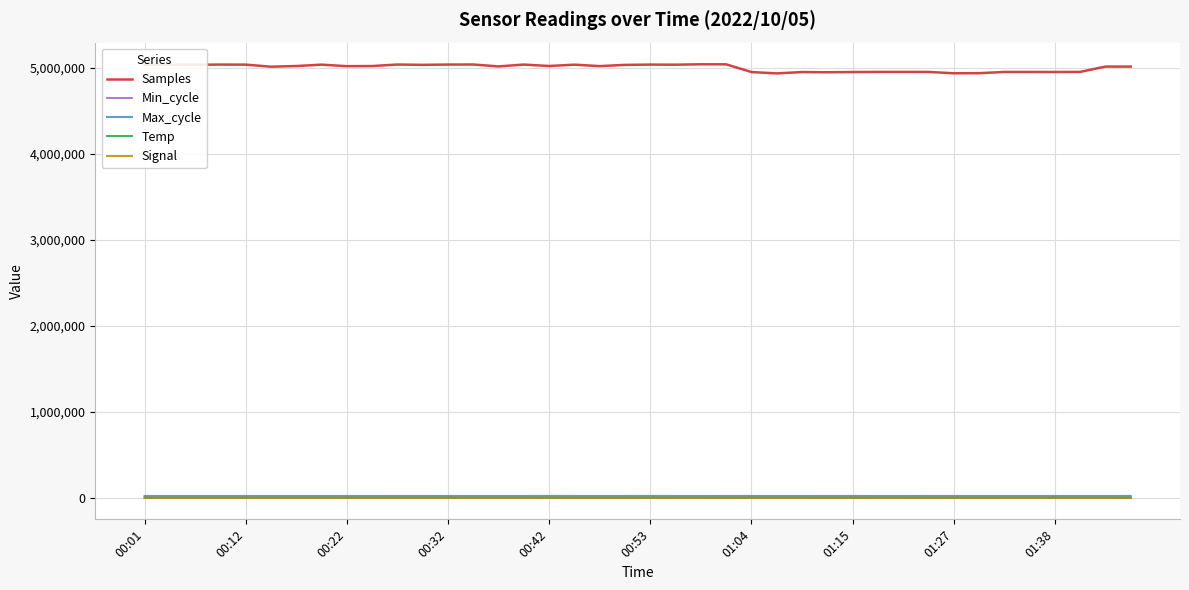

What is the maximum value for Min_cycle?

29.0